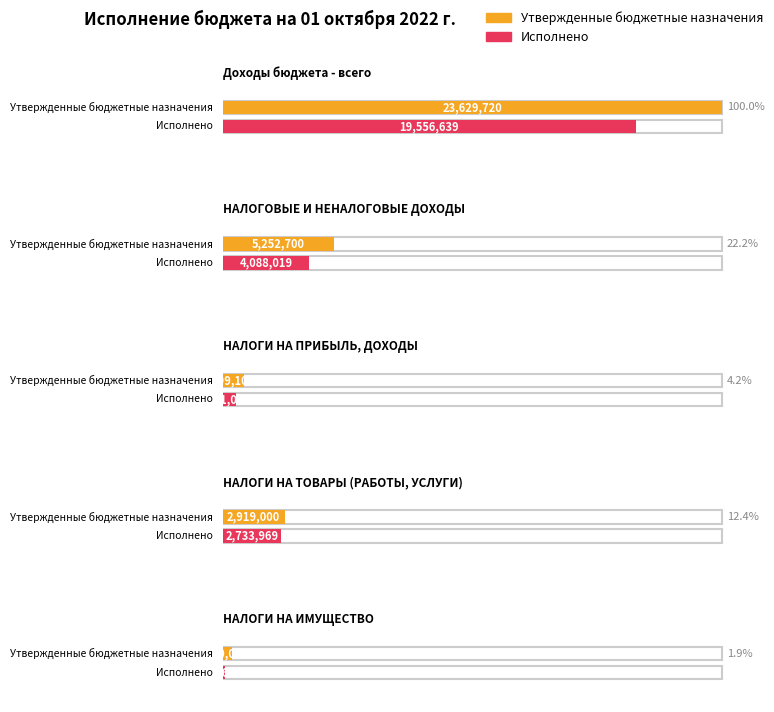

Reading left to right, transcribe all the data shown in this chart.

Утвержденные бюджетные назначения: Доходы бюджета - всего=23629720.0	НАЛОГОВЫЕ И НЕНАЛОГОВЫЕ ДОХОДЫ=5252700.0	НАЛОГИ НА ПРИБЫЛЬ, ДОХОДЫ=999100.0	НАЛОГИ НА ТОВАРЫ (РАБОТЫ, УСЛУГИ)=2919000.0	НАЛОГИ НА ИМУЩЕСТВО=440000.0
Исполнено: Доходы бюджета - всего=19556639.1	НАЛОГОВЫЕ И НЕНАЛОГОВЫЕ ДОХОДЫ=4088019.1	НАЛОГИ НА ПРИБЫЛЬ, ДОХОДЫ=611036.0	НАЛОГИ НА ТОВАРЫ (РАБОТЫ, УСЛУГИ)=2733969.0	НАЛОГИ НА ИМУЩЕСТВО=94662.3